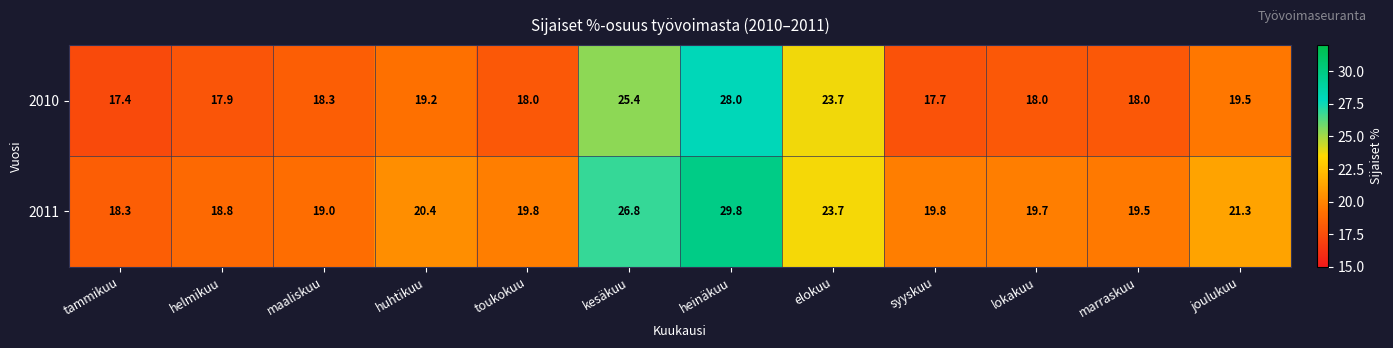

At which category does the chart reach its peak across all series?

heinäkuu